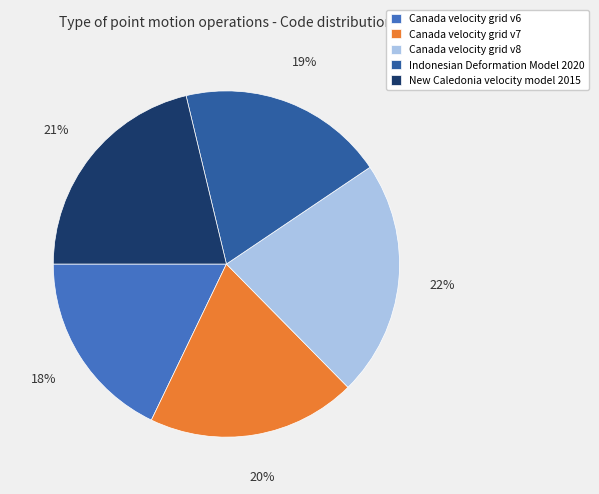

To the nearest percent, what portion does Canada velocity grid v6 represent?

18%